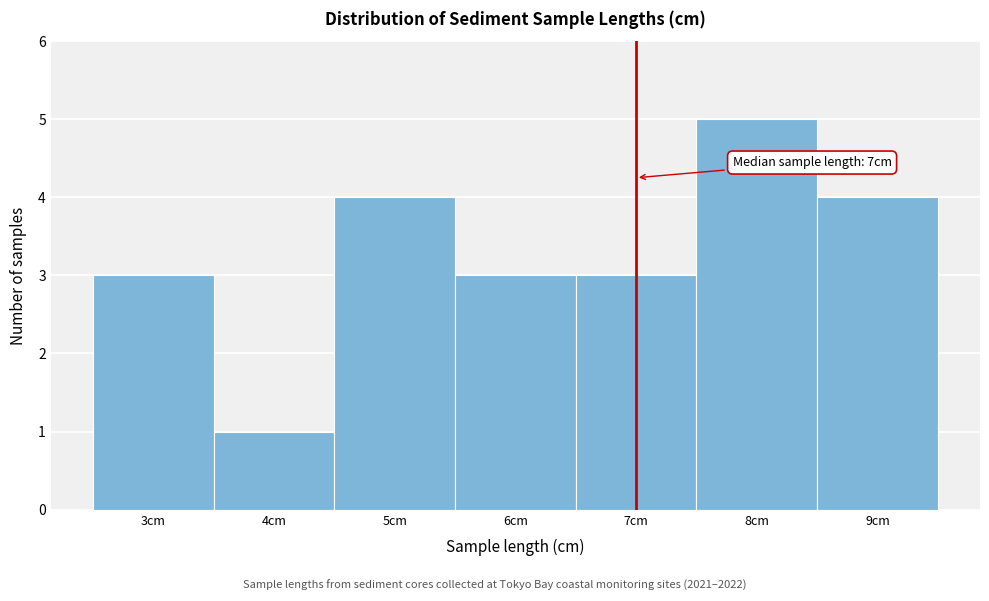

Over which range of the x-axis is the bar tallest?

7.5 to 8.5